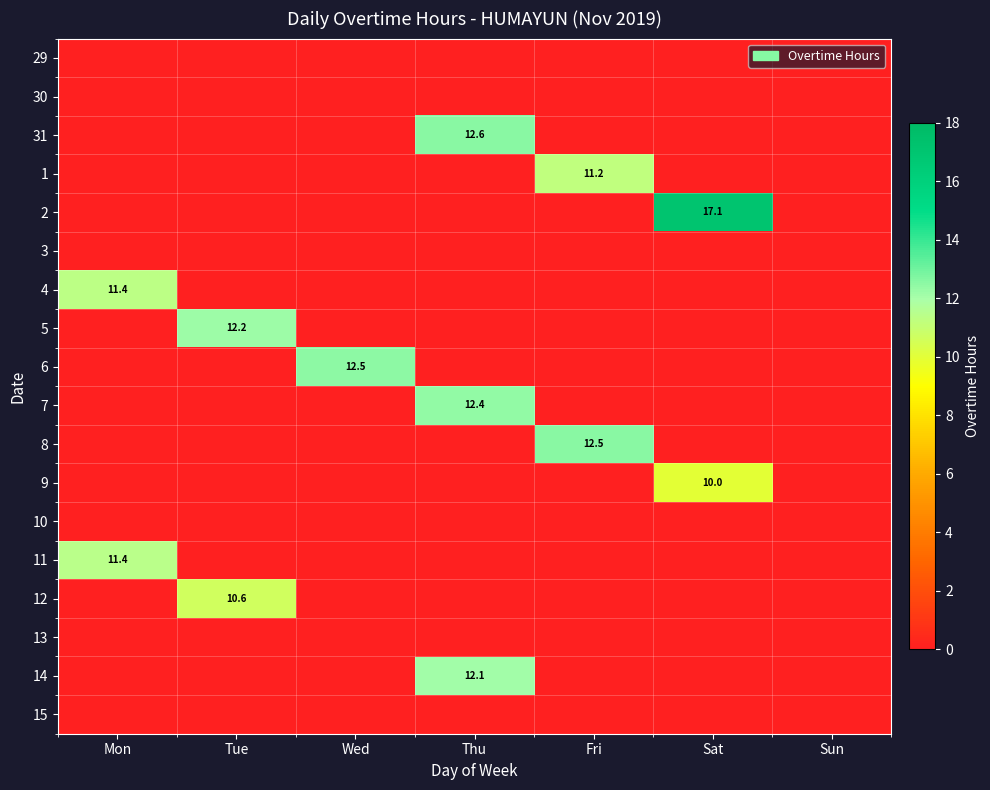

The 11 series shows 11.4 at Mon. True or false?

True